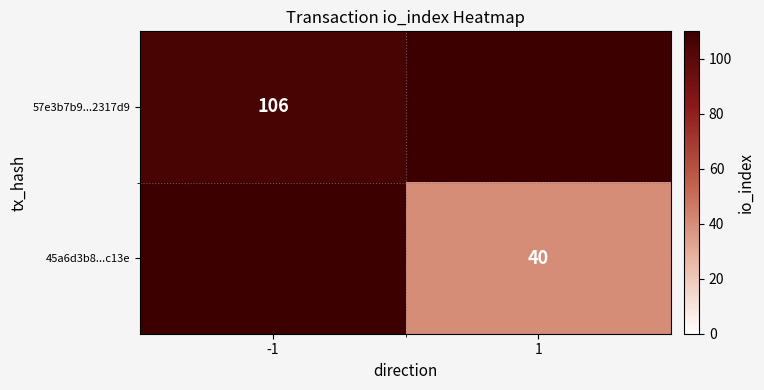

The 57e3b7b9...2317d9 series shows 106 at -1. True or false?

True